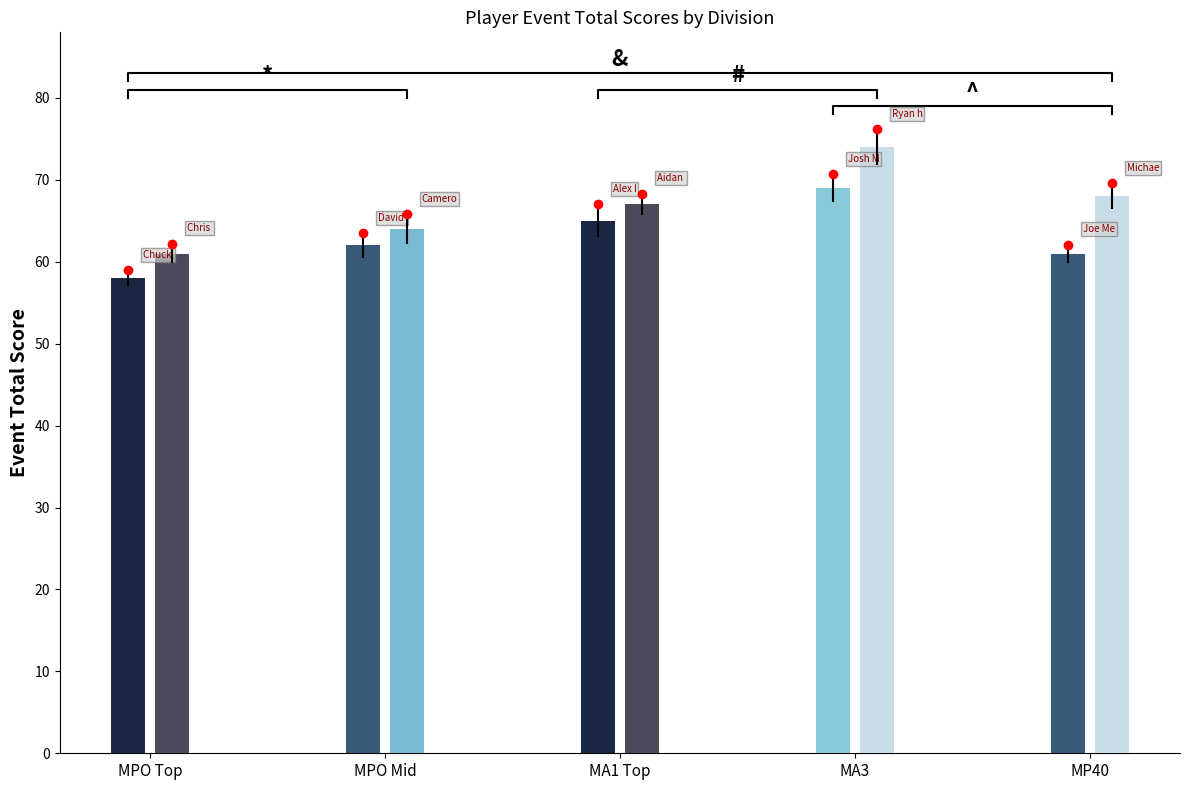

What is the label of the 9th bar from the left?

Joe Messier